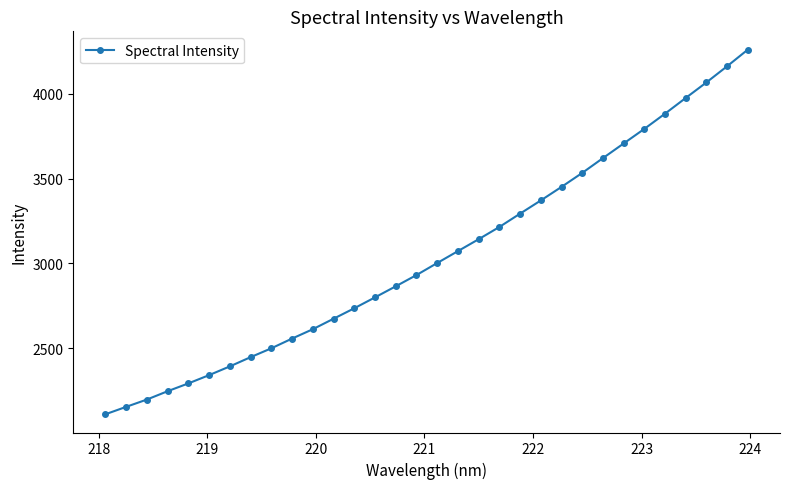

What is the value of the 21st point from the left?

3293.5